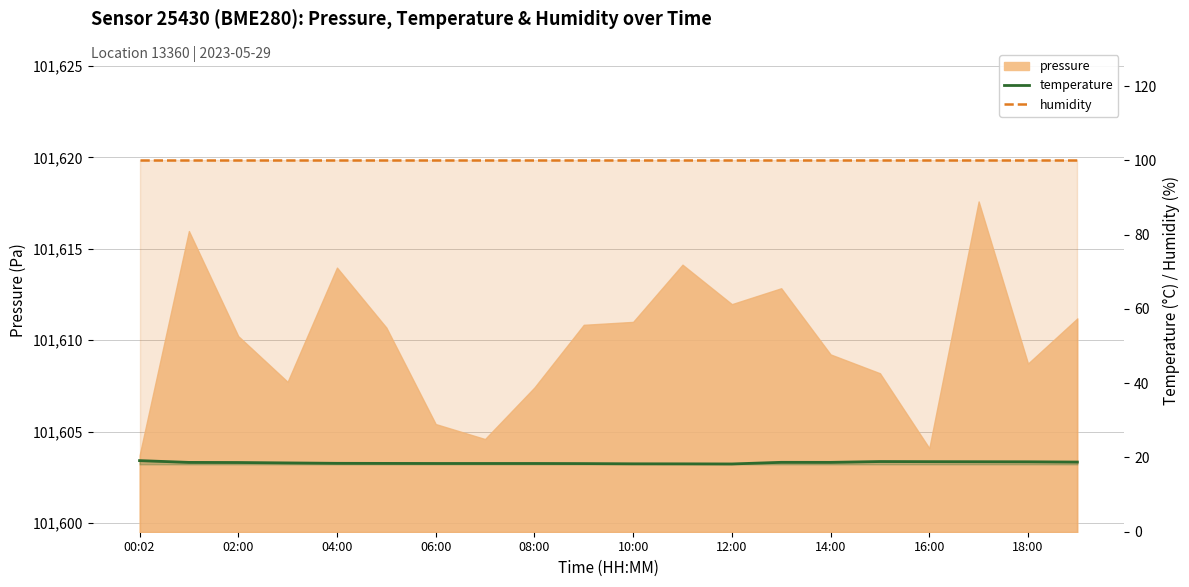

Which category has the lowest value in the temperature_line series?

12:00